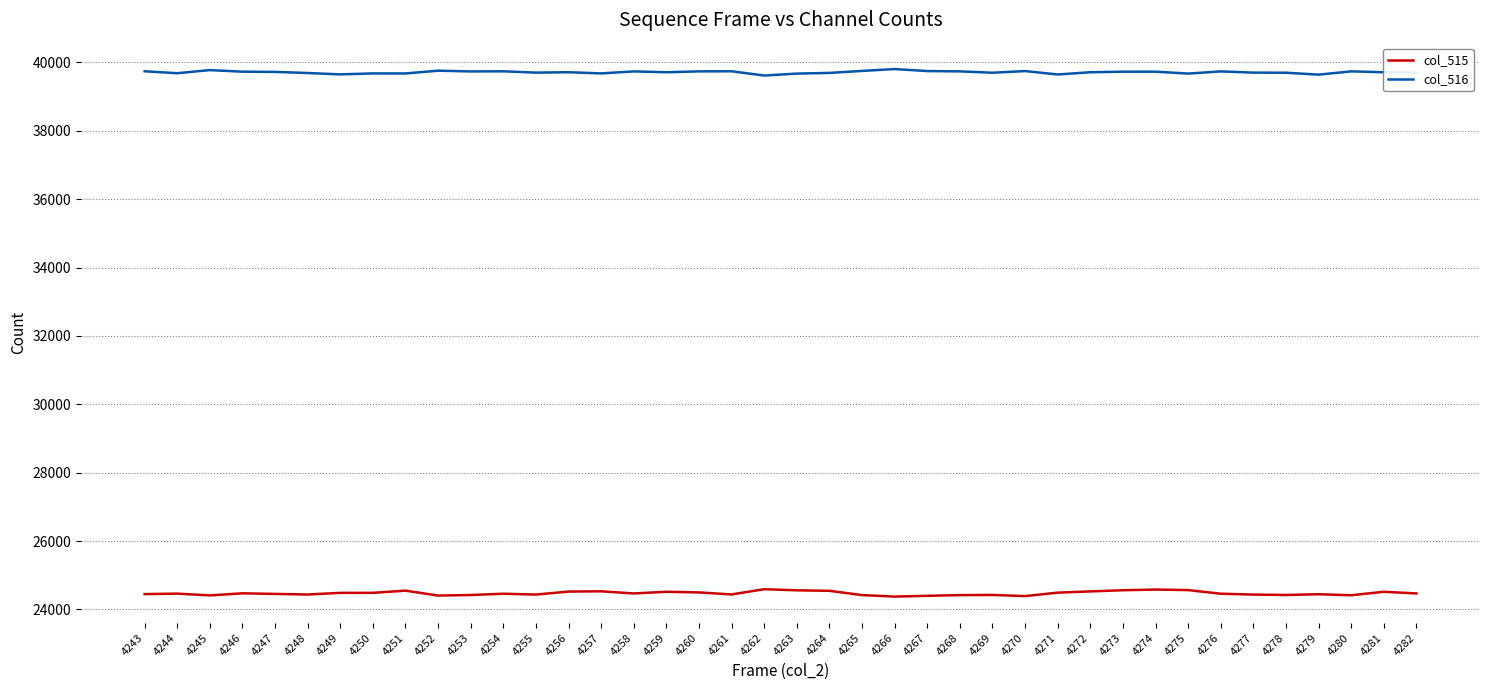

Which series has the widest spread of values?

col_515